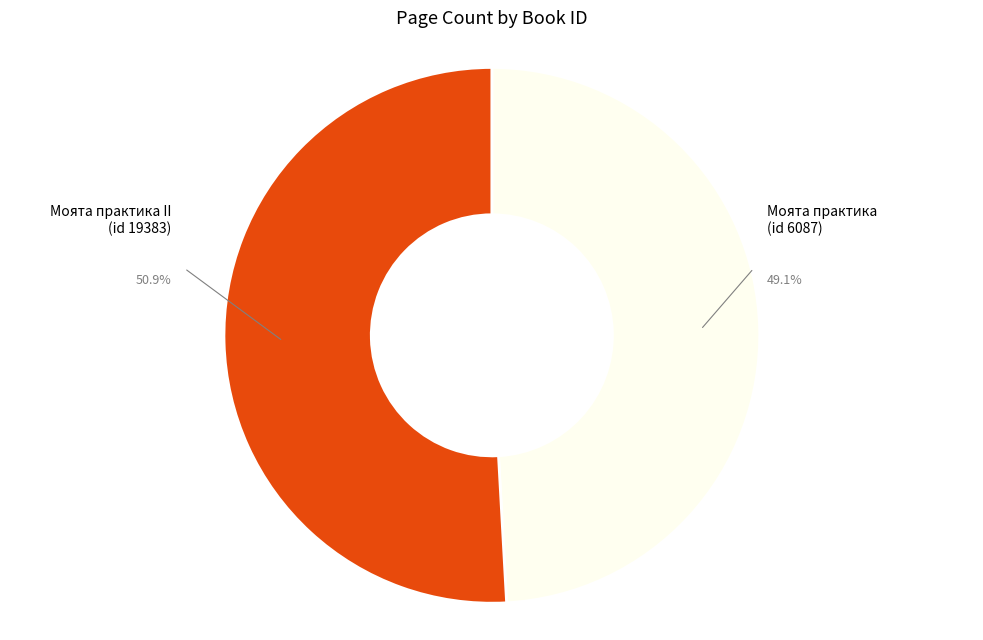

Does any single category account for the majority?

Yes